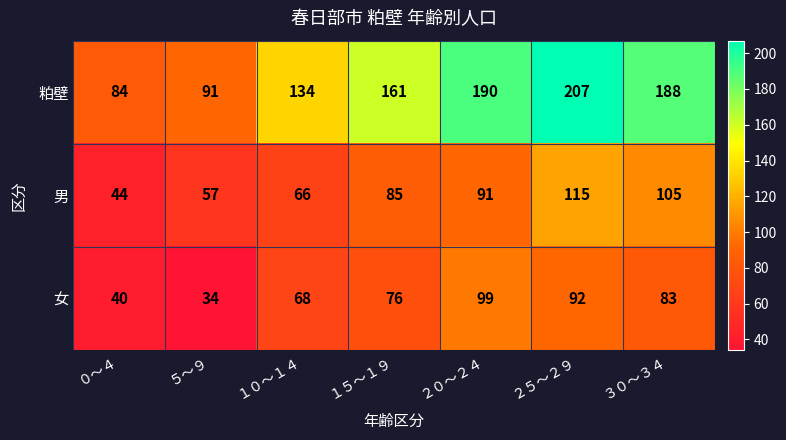

How many distinct data groups are displayed?

3